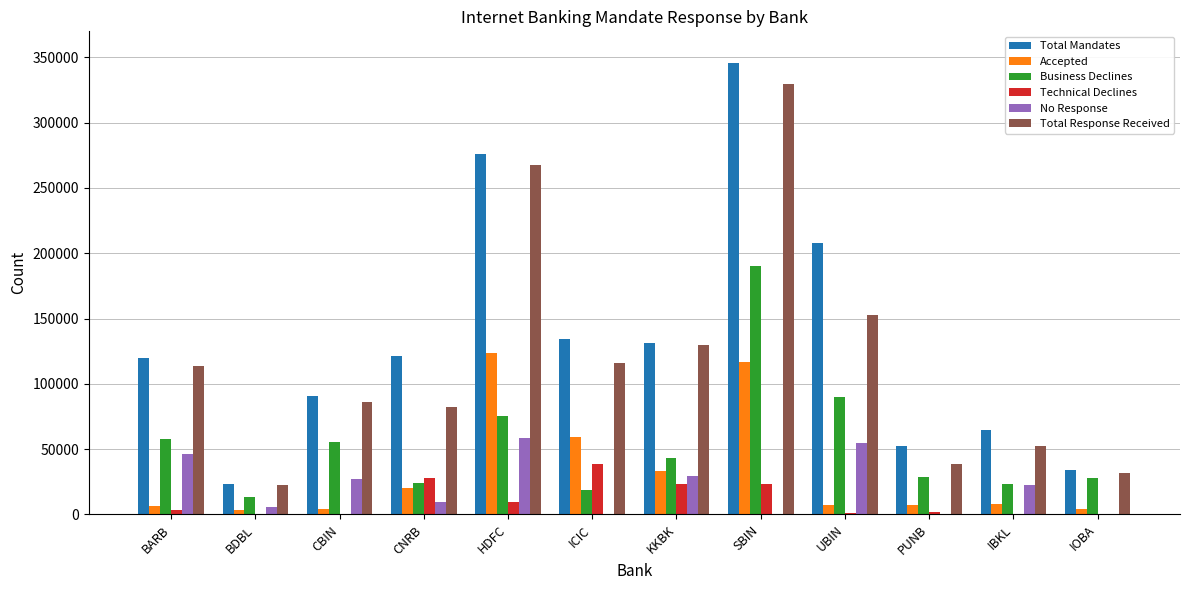

Does the chart contain stacked bars?

No